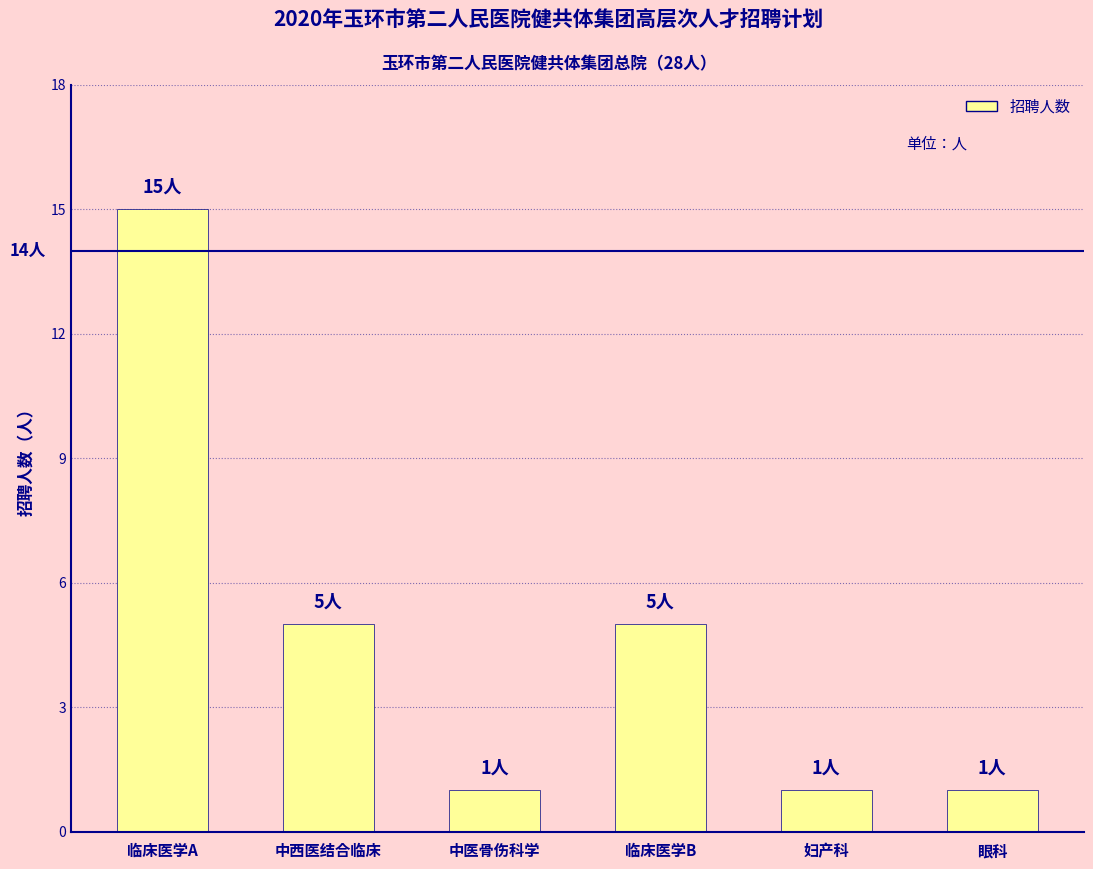

Reading right to left, what are all the values shown in this chart?

眼科=1	妇产科=1	临床医学B=5	中医骨伤科学=1	中西医结合临床=5	临床医学A=15